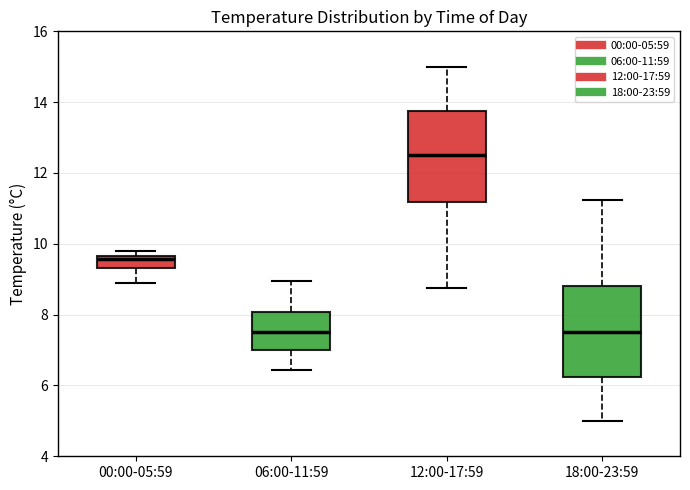

Where does the lower whisker of the box for 18:00-23:59 end on the y-axis? The values are not printed on the chart, so give them approximately, as read against the axis.

5.0